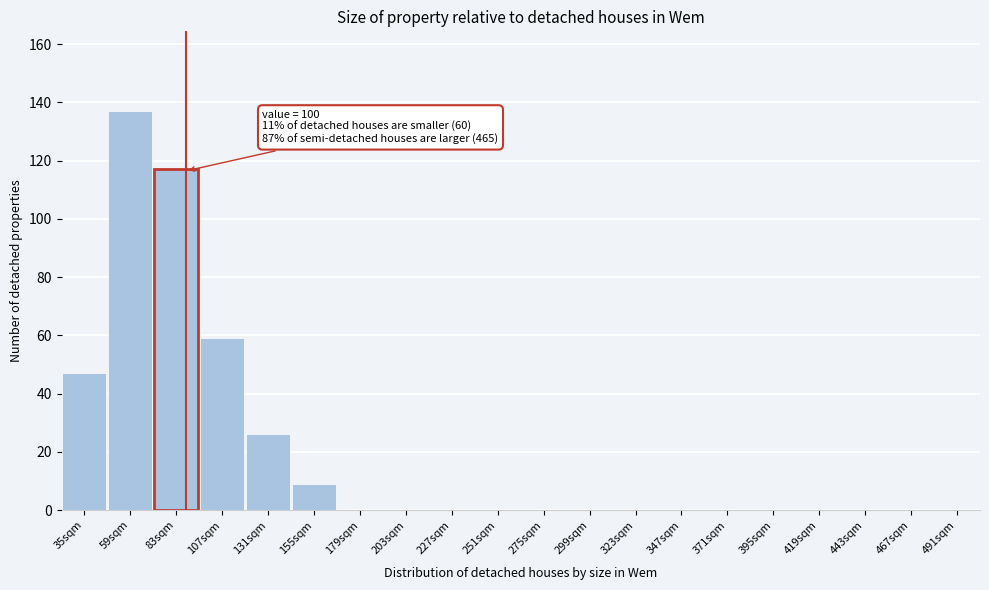

Reading left to right, list all the values displayed in this chart.

35sqm=47	59sqm=137	83sqm=117	107sqm=59	131sqm=26	155sqm=9	179sqm=0	203sqm=0	227sqm=0	251sqm=0	275sqm=0	299sqm=0	323sqm=0	347sqm=0	371sqm=0	395sqm=0	419sqm=0	443sqm=0	467sqm=0	491sqm=0